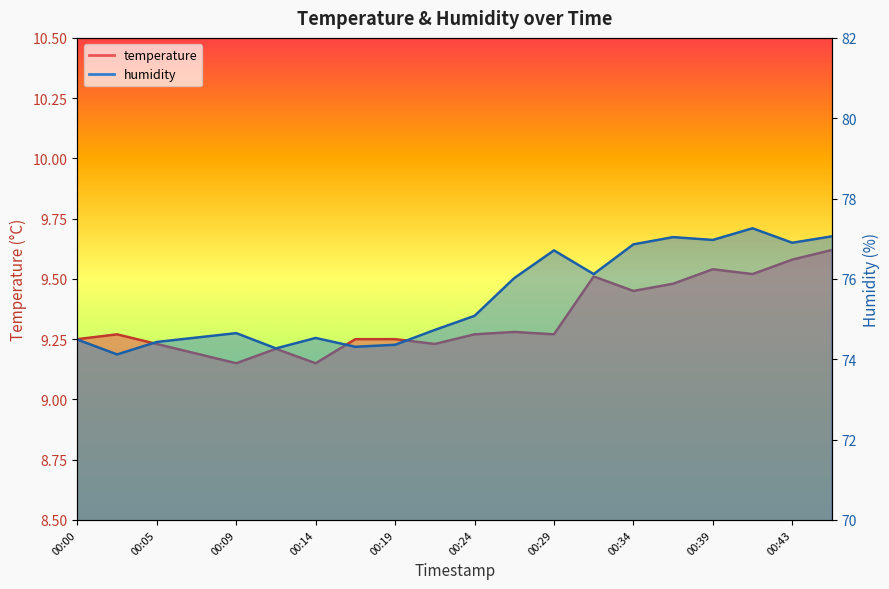

True or false: temperature has a value of 9.2 at 00:09.

True